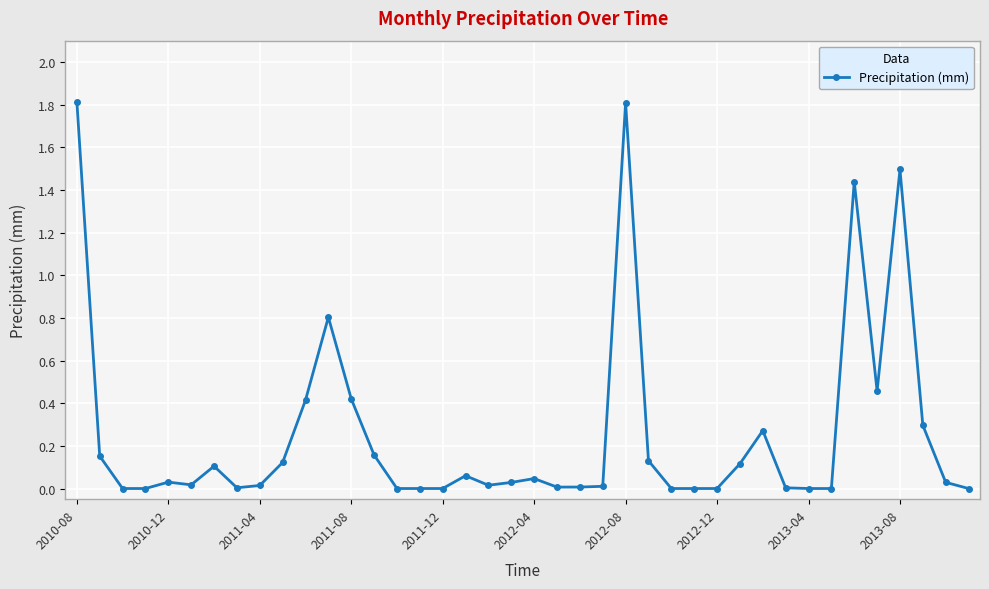

What is the maximum value shown in the chart?

1.8